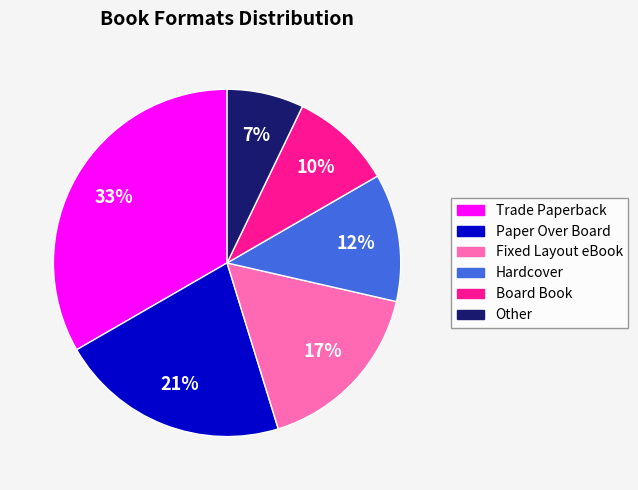

What is the largest slice in the pie chart?

Trade Paperback